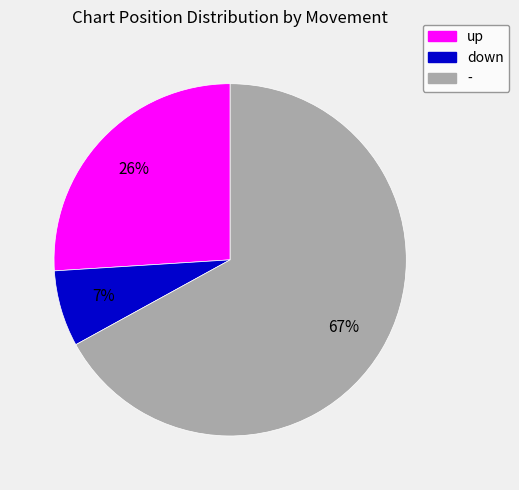

What is the majority slice?

-